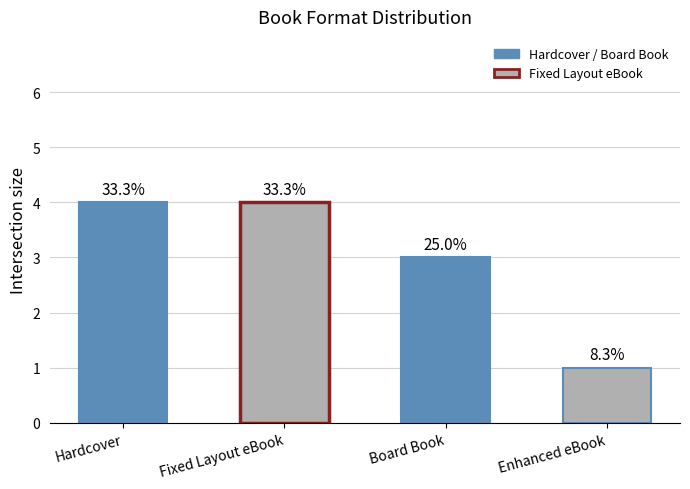

What is the difference between the second highest and minimum values?

3